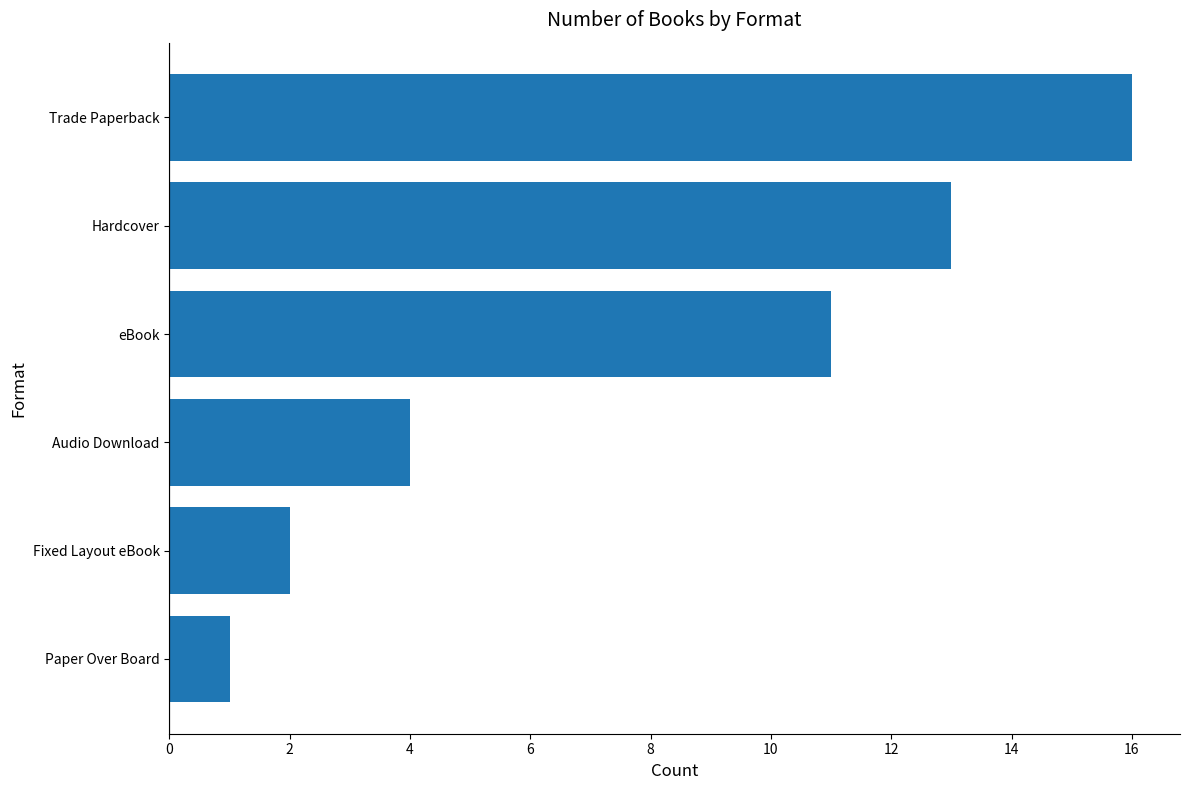

Rank the categories by value from lowest to highest.

Paper Over Board, Fixed Layout eBook, Audio Download, eBook, Hardcover, Trade Paperback